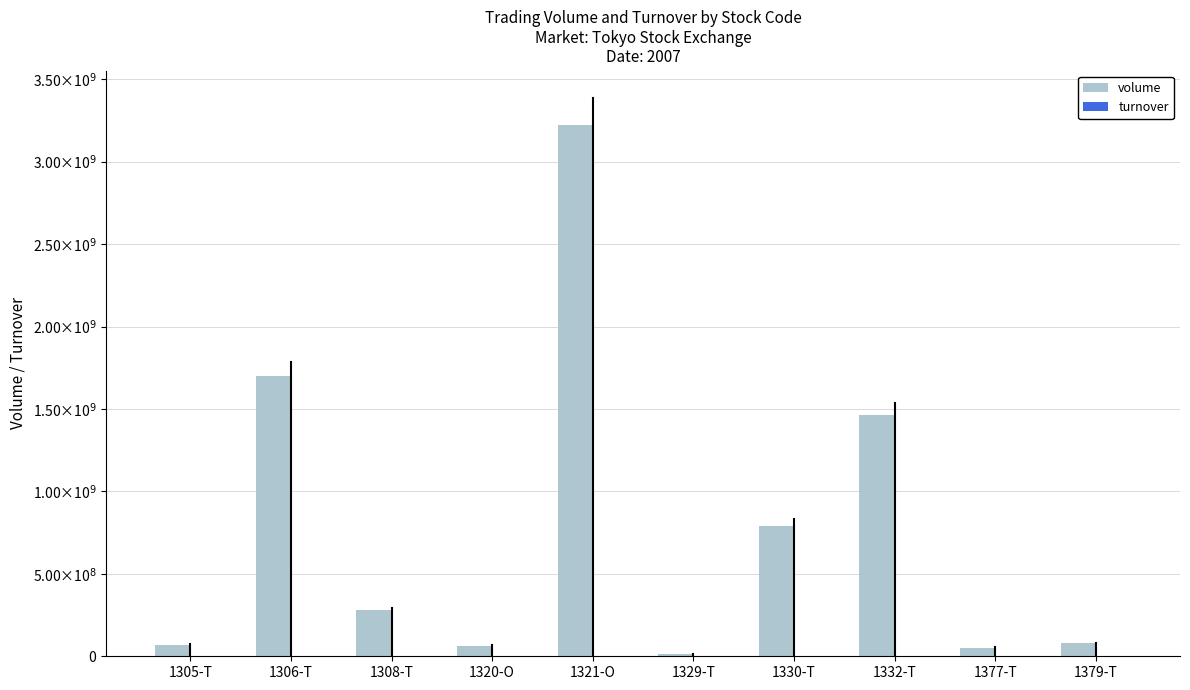

What is the minimum value for turnover?

820